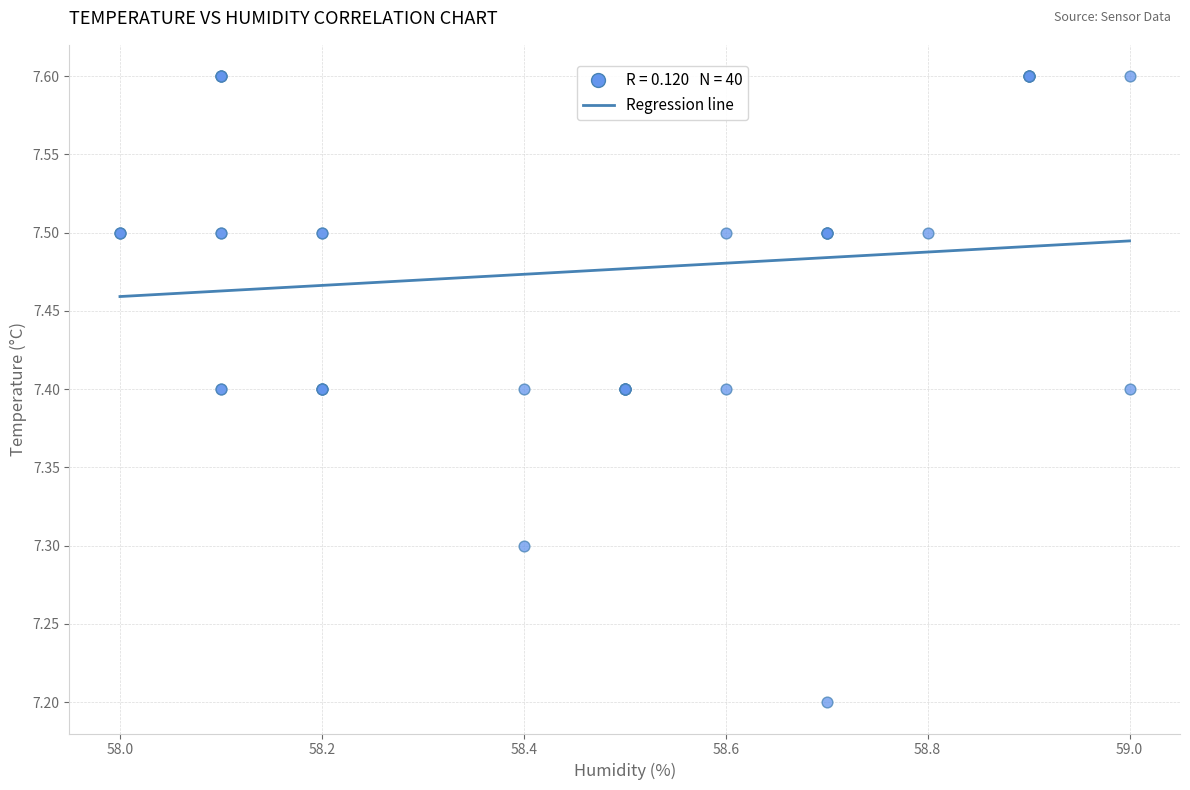

What Y value in the scatter plot is closest to 7?

7.2